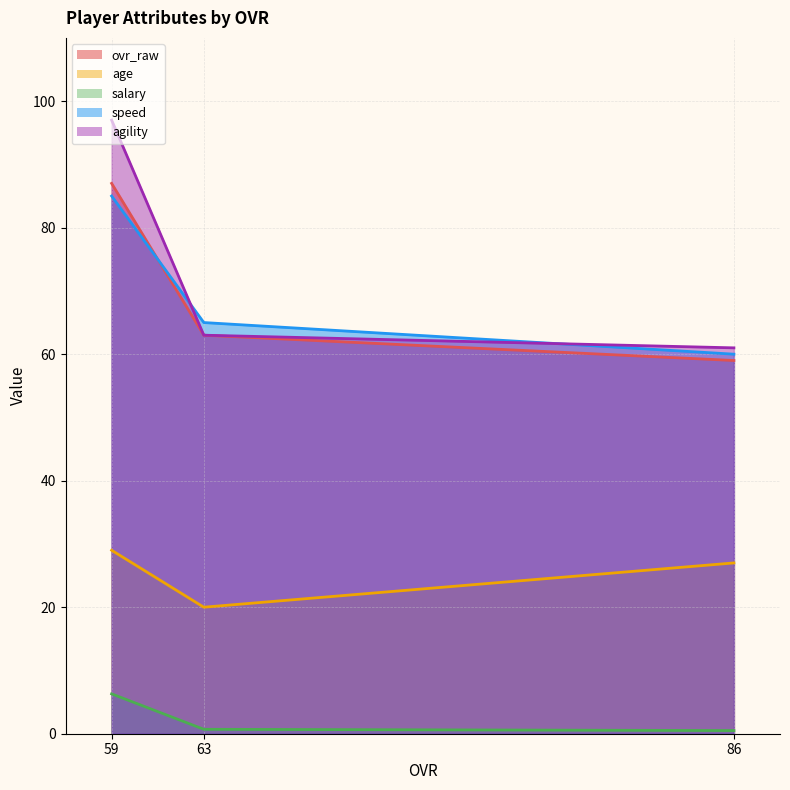

What is the highest value of the ovr_raw series?

87.0